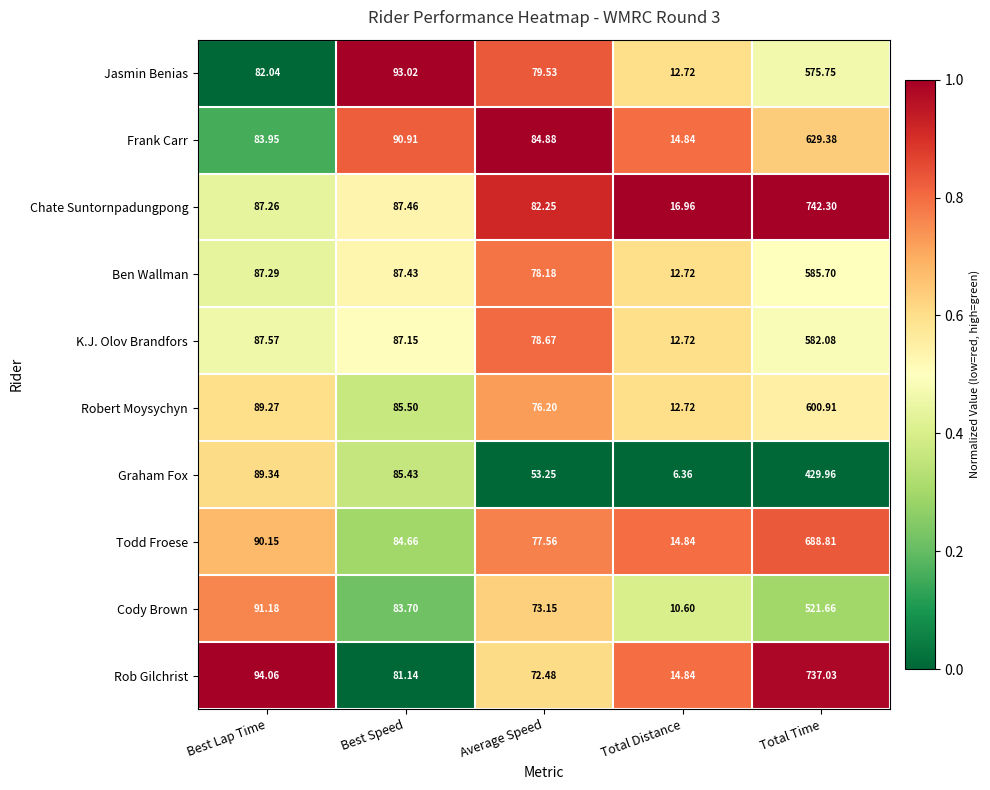

Which series has the largest total across all categories?

Chate Suntornpadungpong